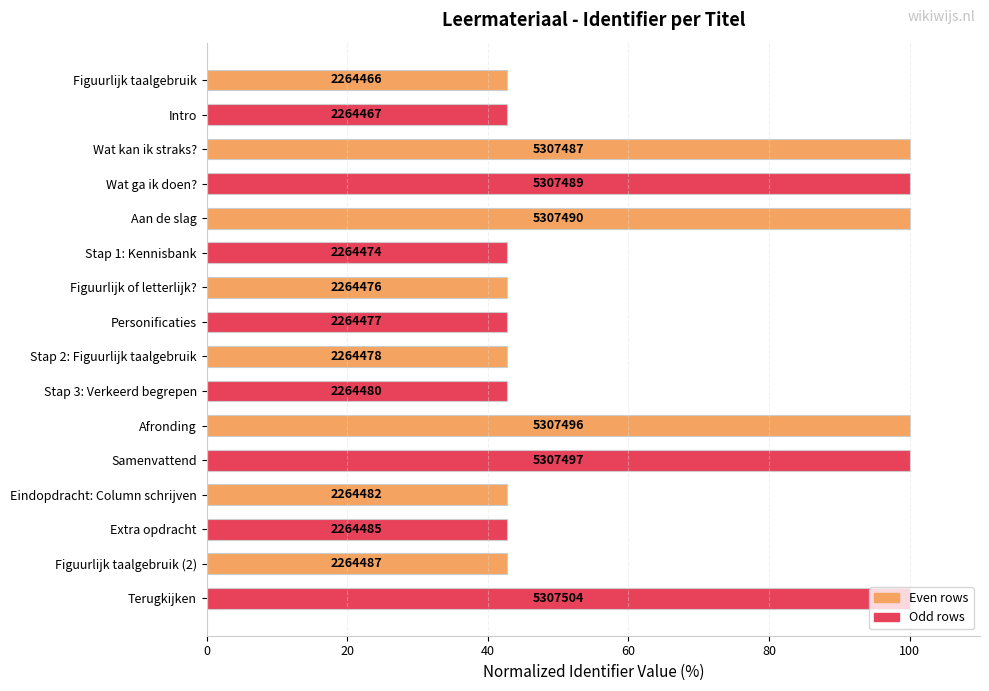

How many bars are there in total?

16